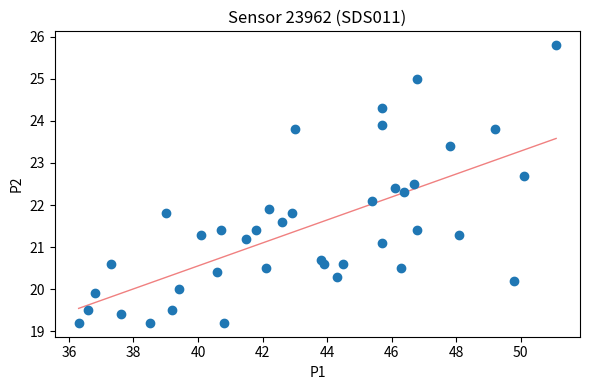

What is the range of X values (max minus min)?

14.8